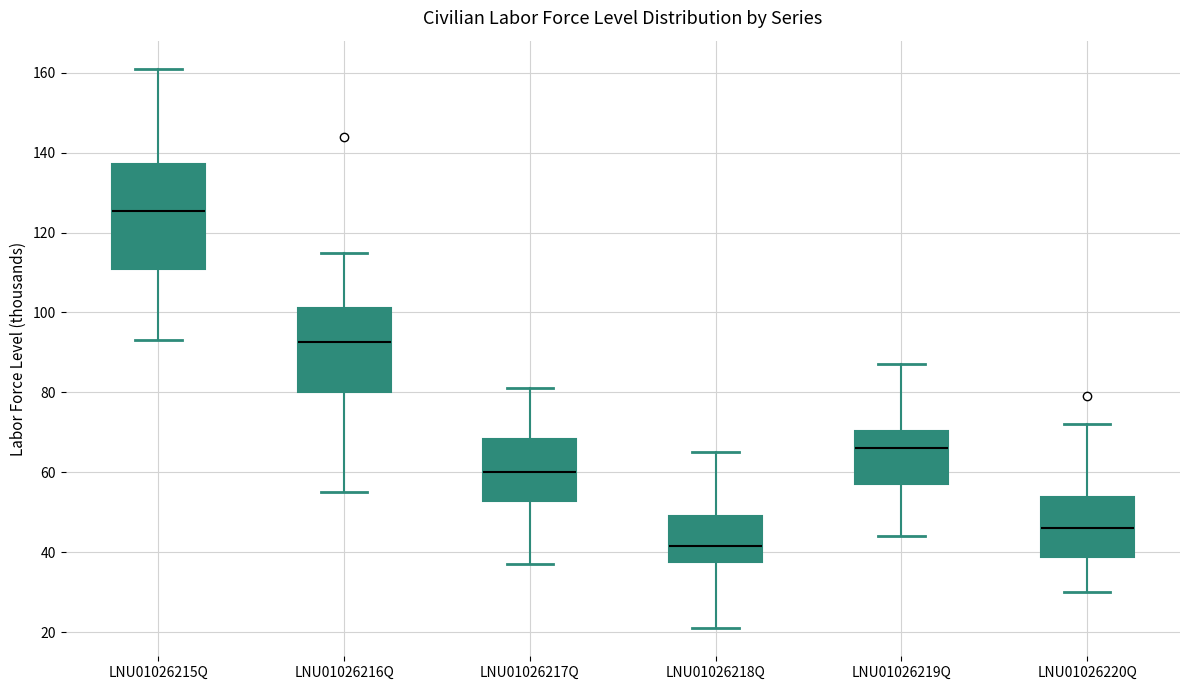

Where does the upper whisker of the box for LNU01026217Q end on the y-axis? The values are not printed on the chart, so give them approximately, as read against the axis.

82